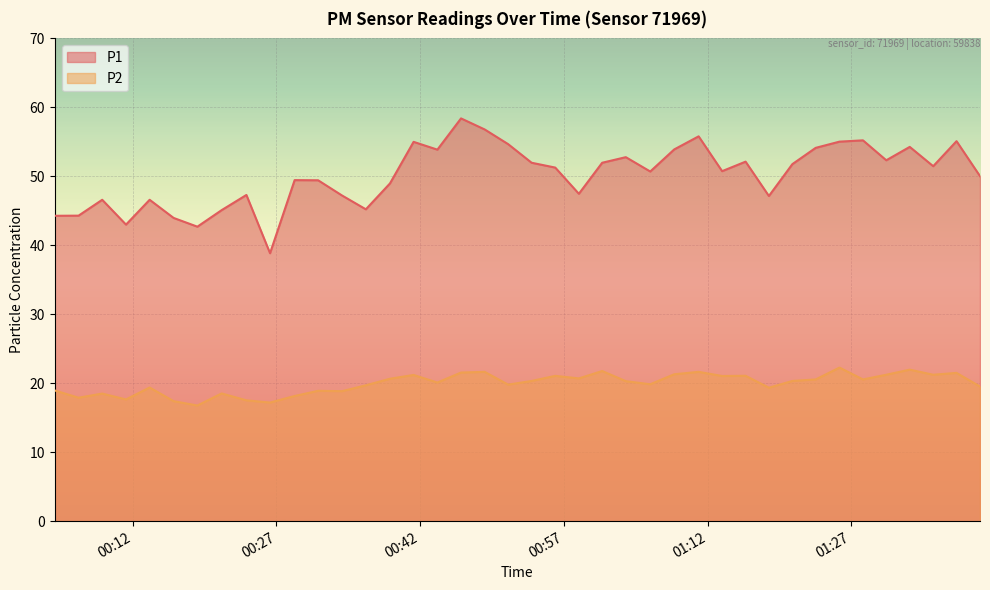

Which category has the lowest value in the P1 series?

2023-02-23T00:26:20